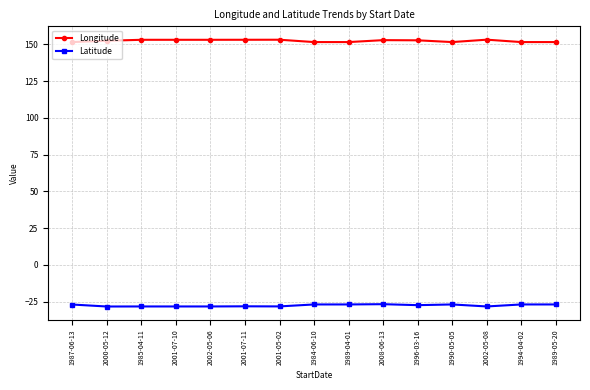

Is it true that Longitude equals 263.1 at 1987-06-13?

False